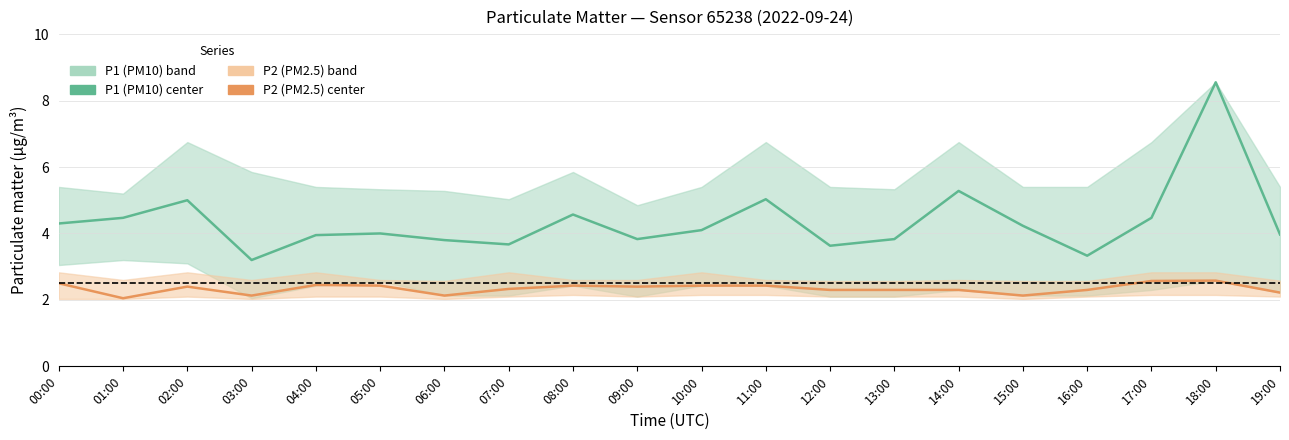

What is the label of the 17th point from the left?

16:00